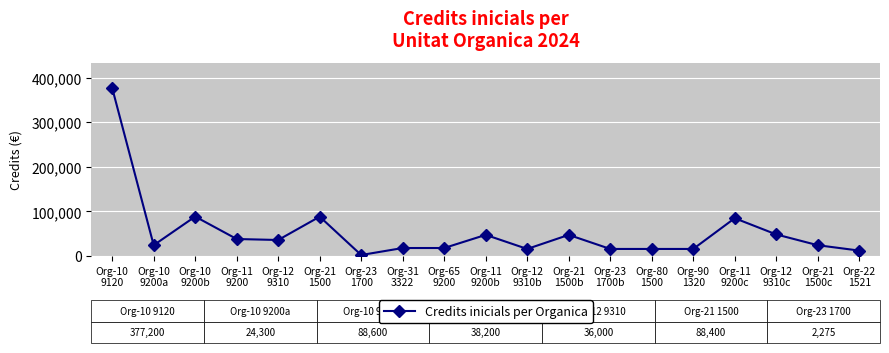

The value at Org-21
1500b is 47500. True or false?

True